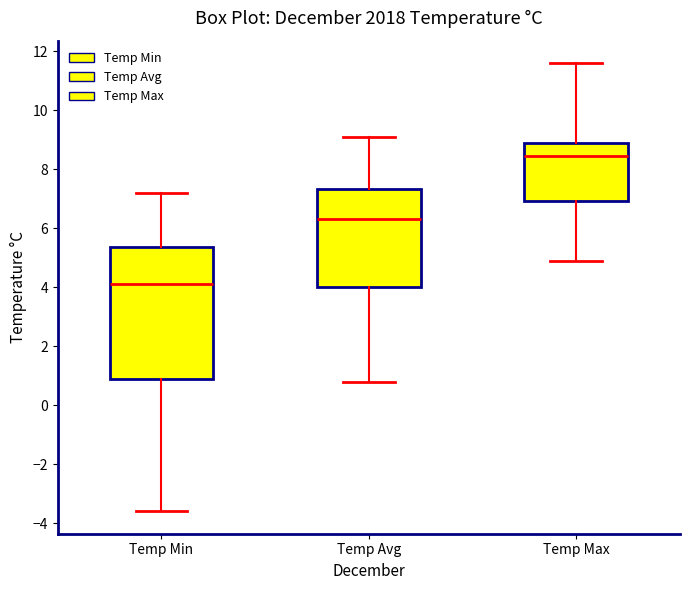

Reading left to right, transcribe this box plot: for each box, give where its median line is, the range the box spans, and where its two whiskers end, as read against the y-axis. The values are not printed on the chart, so give them approximately, as read against the axis.

Temp Min: median 4.2, box 1.0 to 5.4, whiskers -3.6 to 7.2
Temp Avg: median 6.4, box 4.0 to 7.4, whiskers 0.8 to 9.2
Temp Max: median 8.4, box 7.0 to 9.0, whiskers 5.0 to 11.6